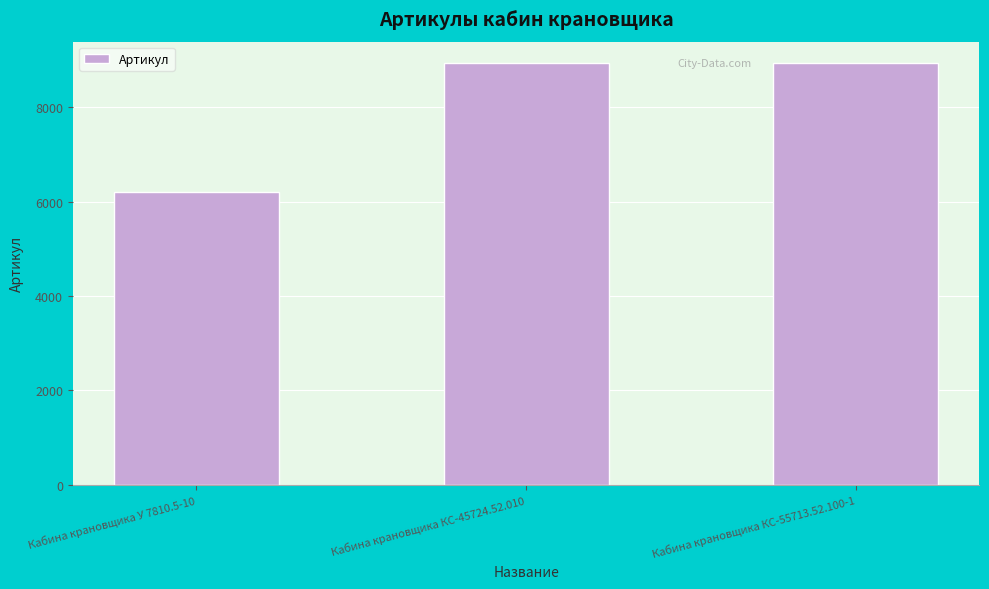

What is the average value?

8028